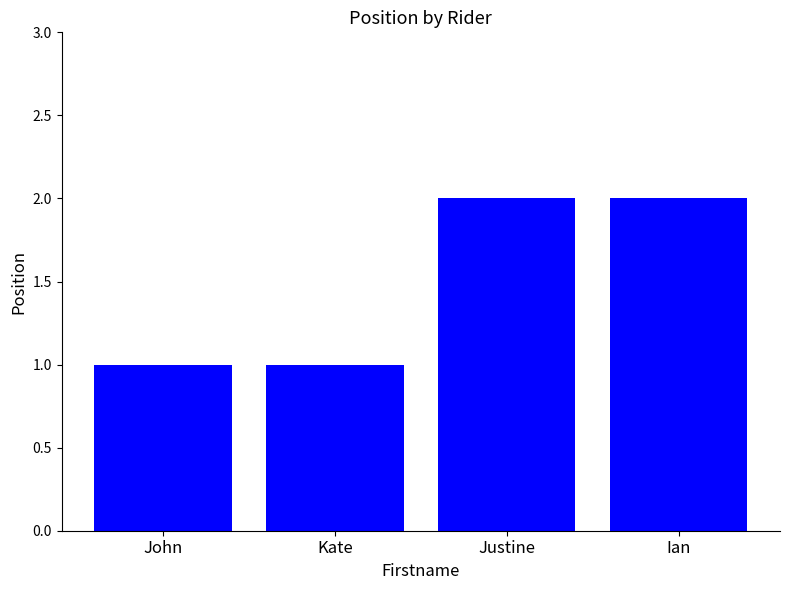

Count the values in the range 1 to 2.

4